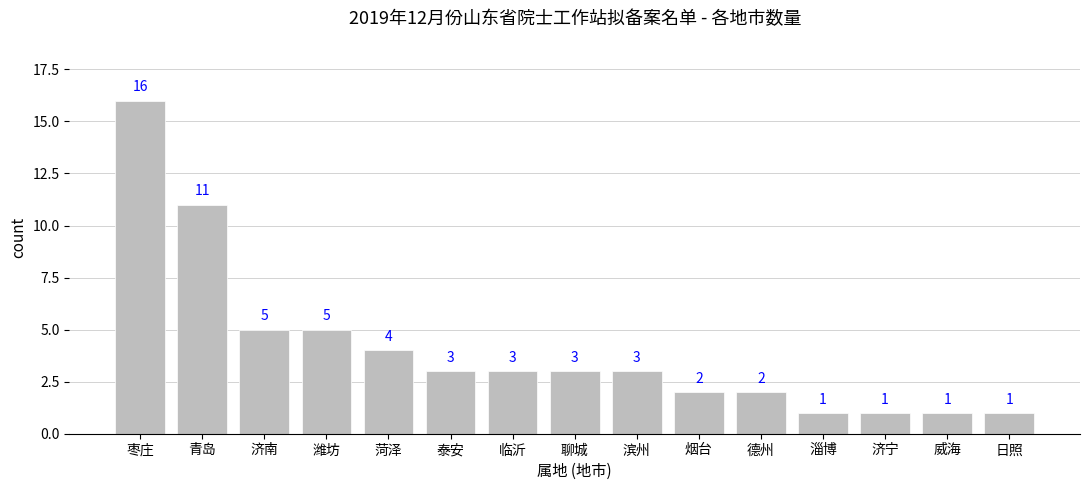

What is the value of the 9th bar from the left?

3